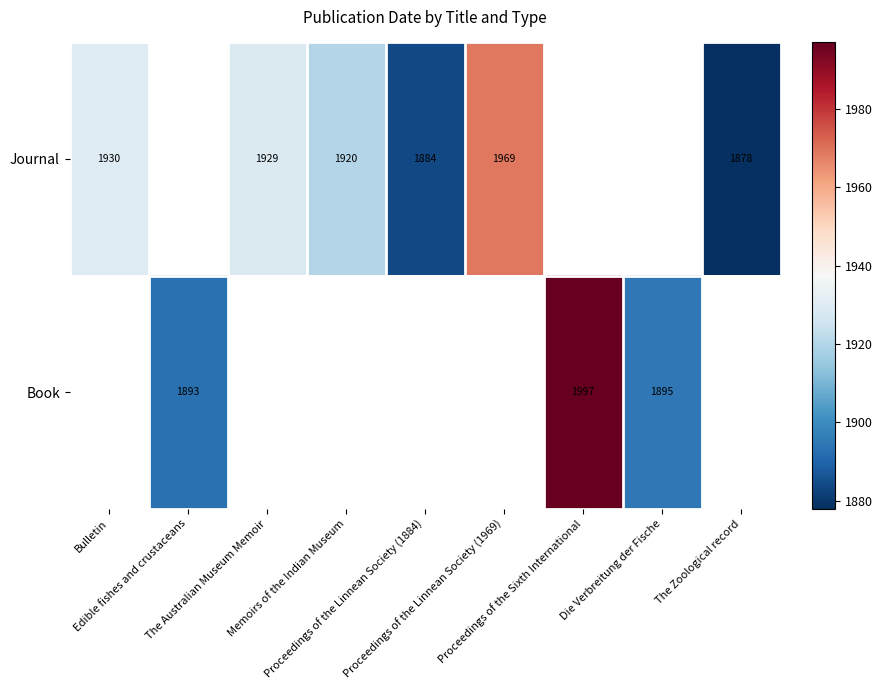

How many positive values does the Journal series have?

6